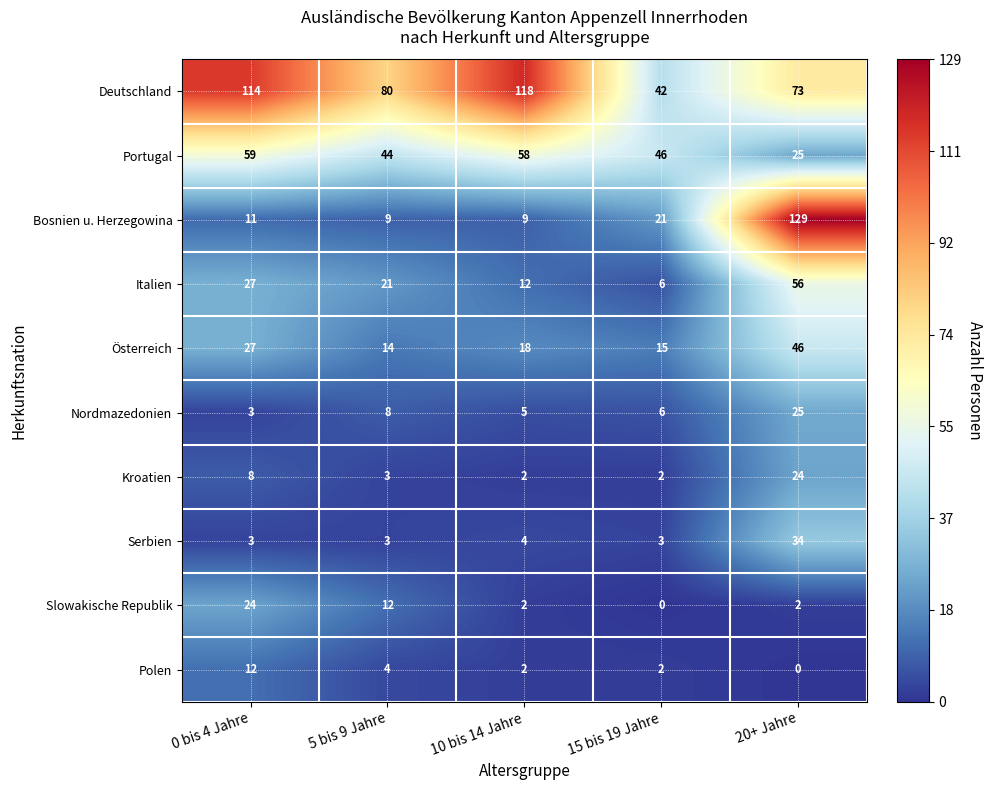

What is the spread (max minus min) of values at 20+ Jahre?

129